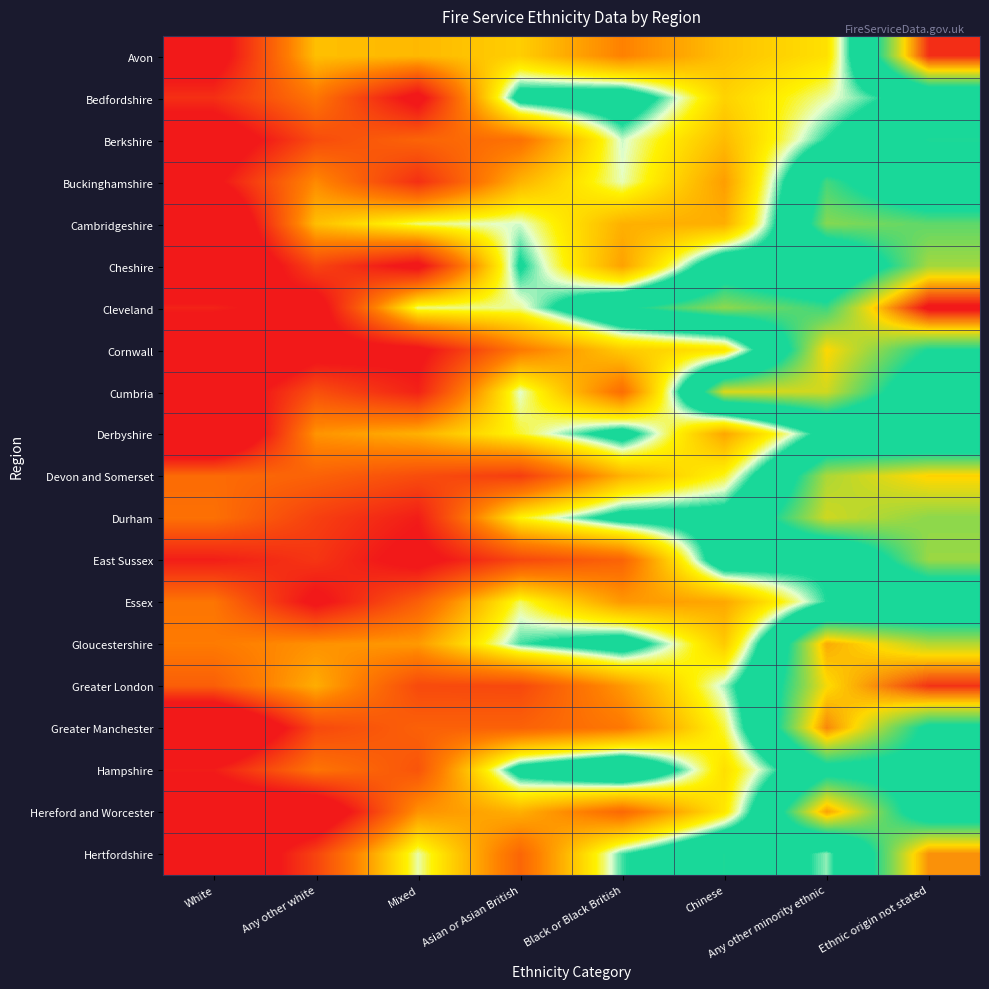

Rank the series by their maximum value, from lowest to highest.

Essex, Derbyshire, Bedfordshire, Hampshire, Berkshire, Buckinghamshire, Cambridgeshire, East Sussex, Cheshire, Durham, Cumbria, Cornwall, Devon and Somerset, Gloucestershire, Hereford and Worcester, Hertfordshire, Greater Manchester, Greater London, Avon, Cleveland